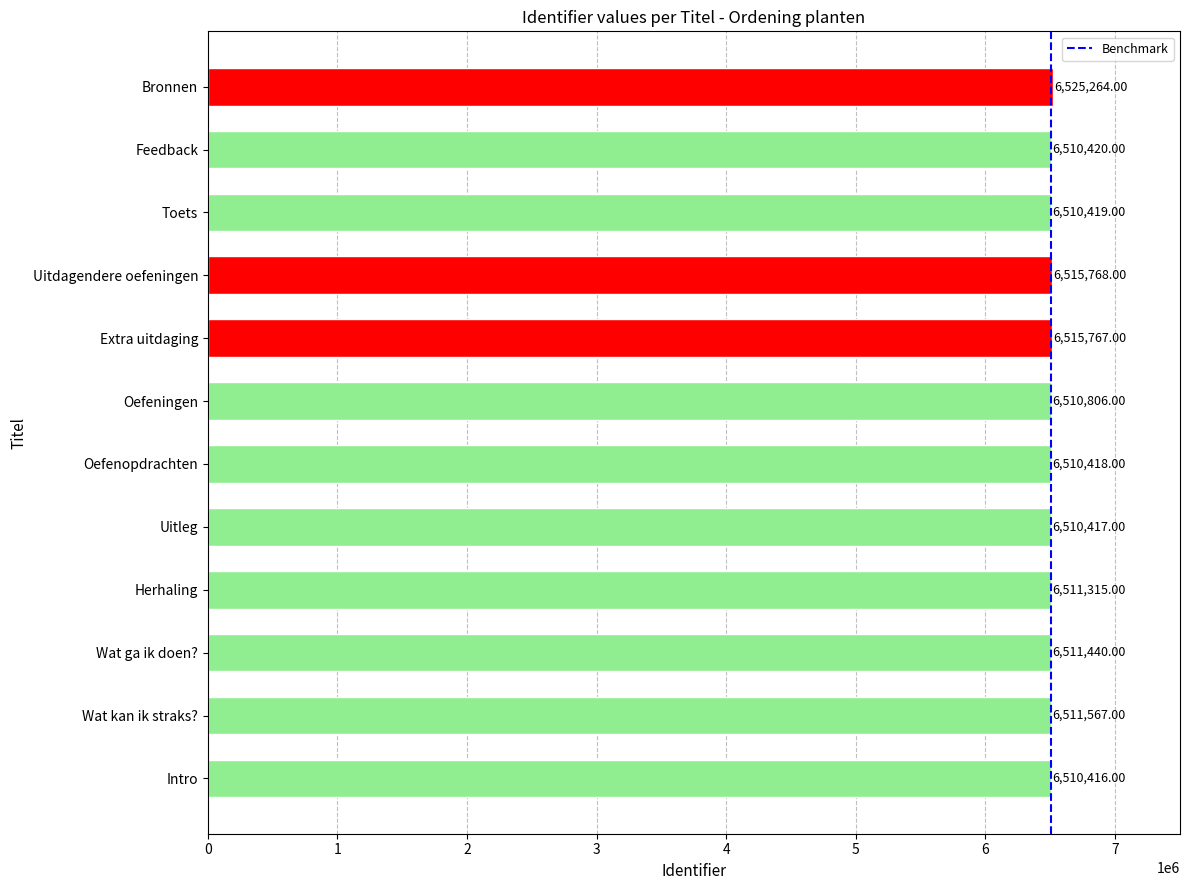

Rank the categories by value from lowest to highest.

Intro, Uitleg, Oefenopdrachten, Toets, Feedback, Oefeningen, Herhaling, Wat ga ik doen?, Wat kan ik straks?, Extra uitdaging, Uitdagendere oefeningen, Bronnen